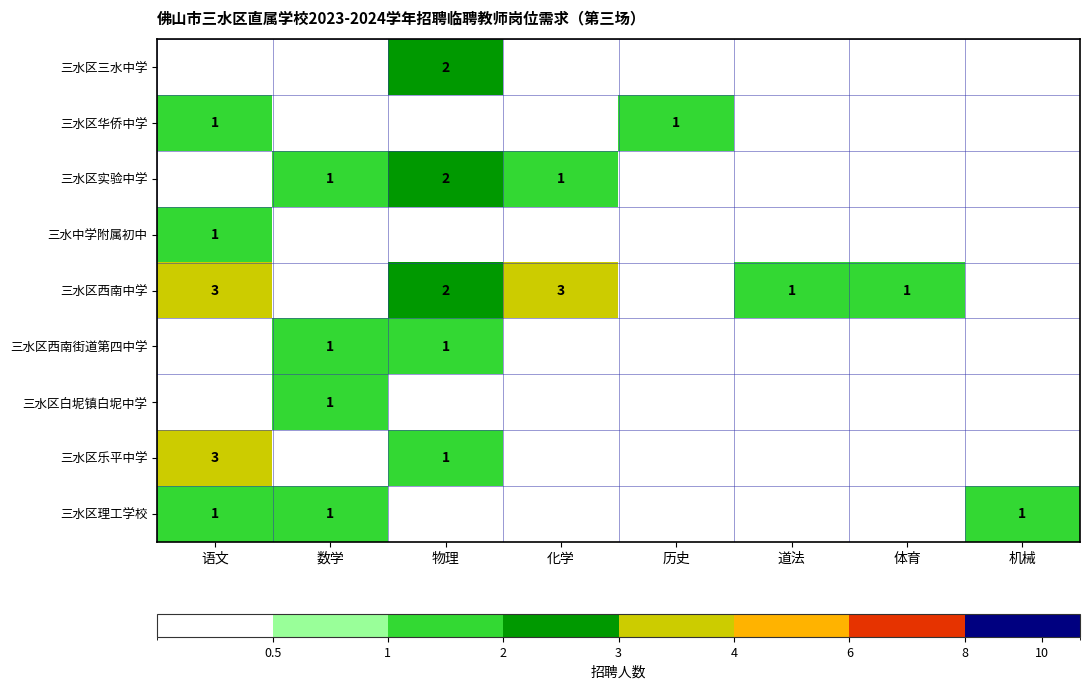

Is it true that 三水区西南街道第四中学 equals 1 at 物理?

True